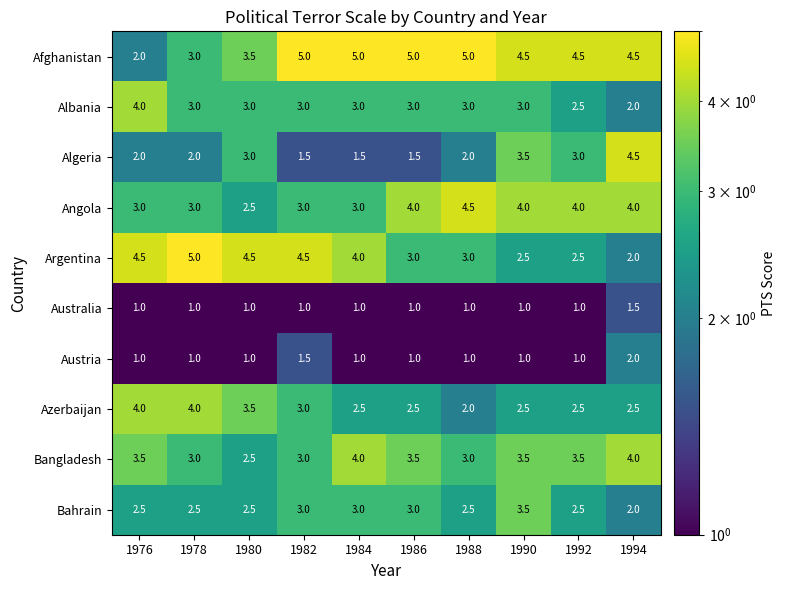

The value of Argentina at 1980 is 4.5. True or false?

True